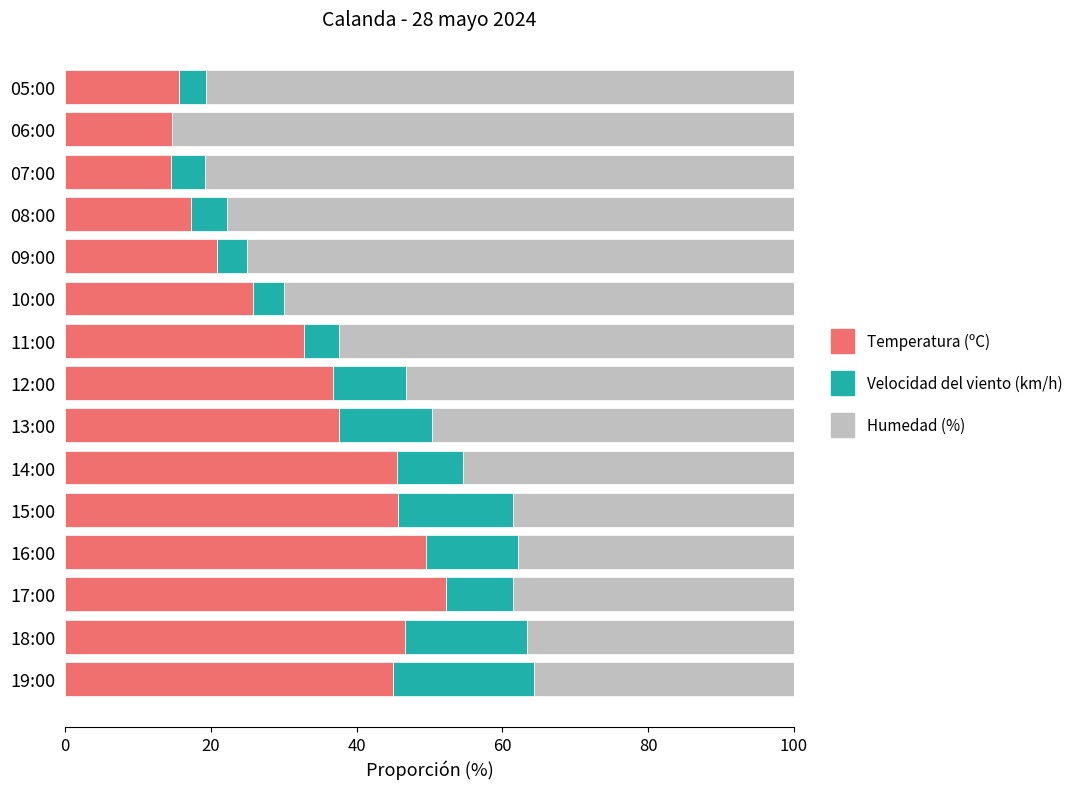

What is the total value across all series at 13:00?

100.0